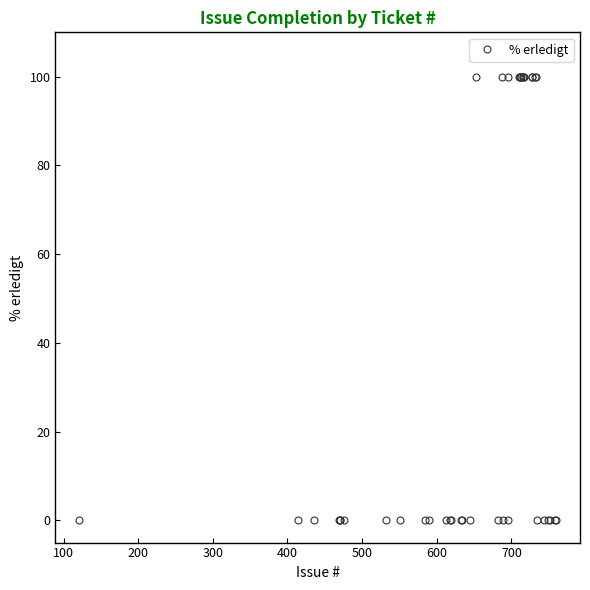

What is the greatest value displayed?

100